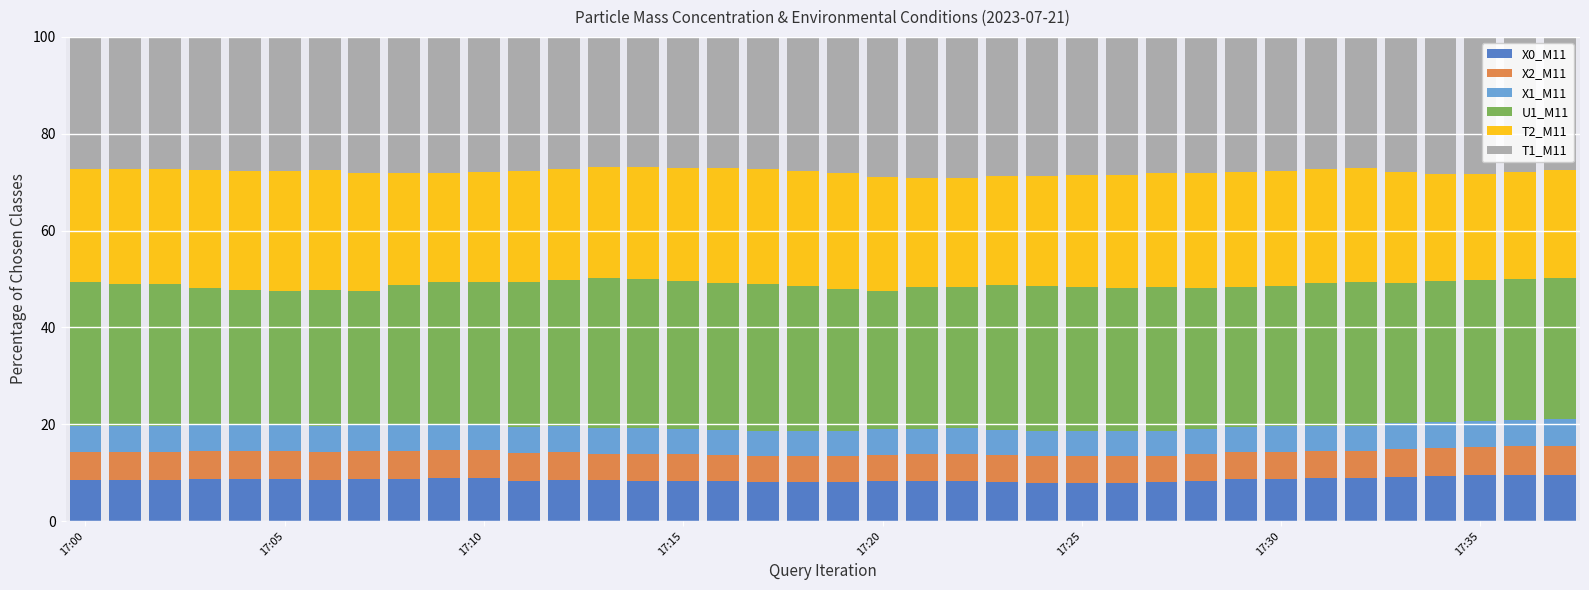

What is the average value of the X0_M11 series?

8.5